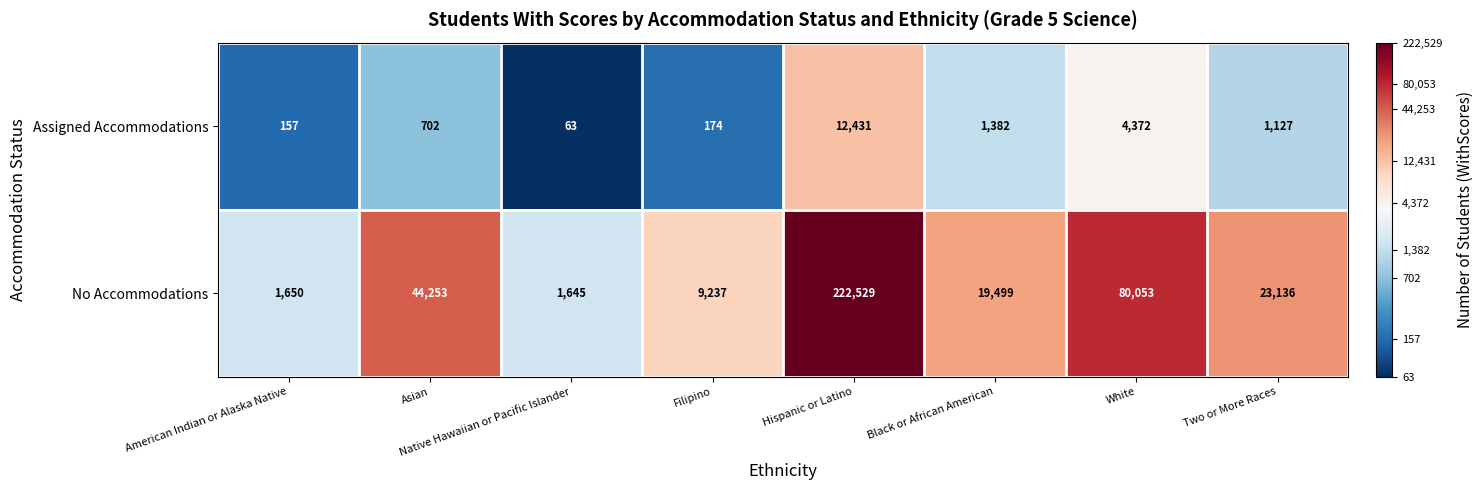

Which series has the largest total across all categories?

No Accommodations